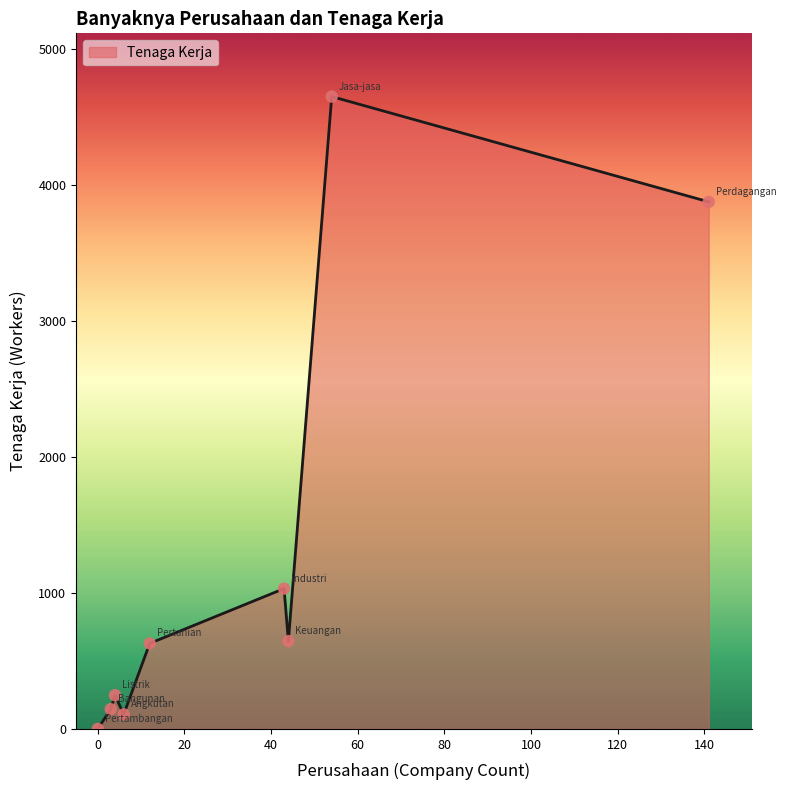

What is the greatest value displayed?

4650